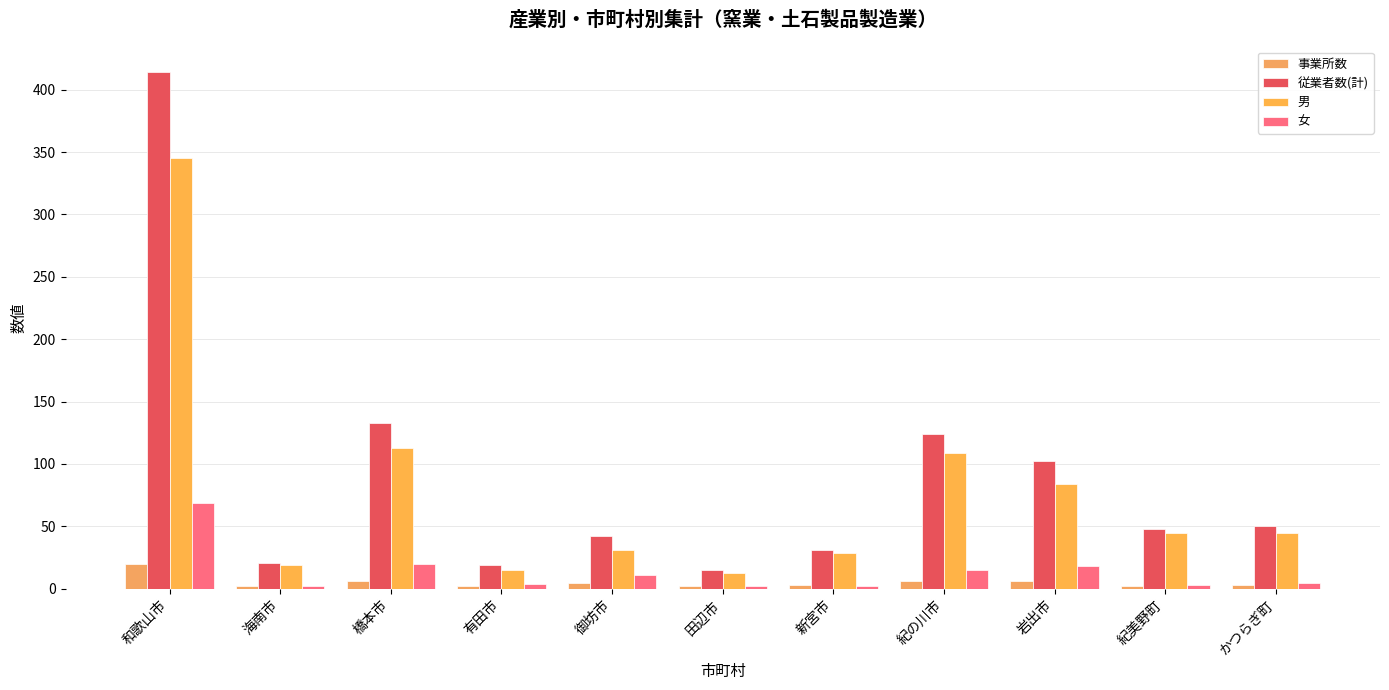

Between 橋本市 and 御坊市, which is larger?

橋本市